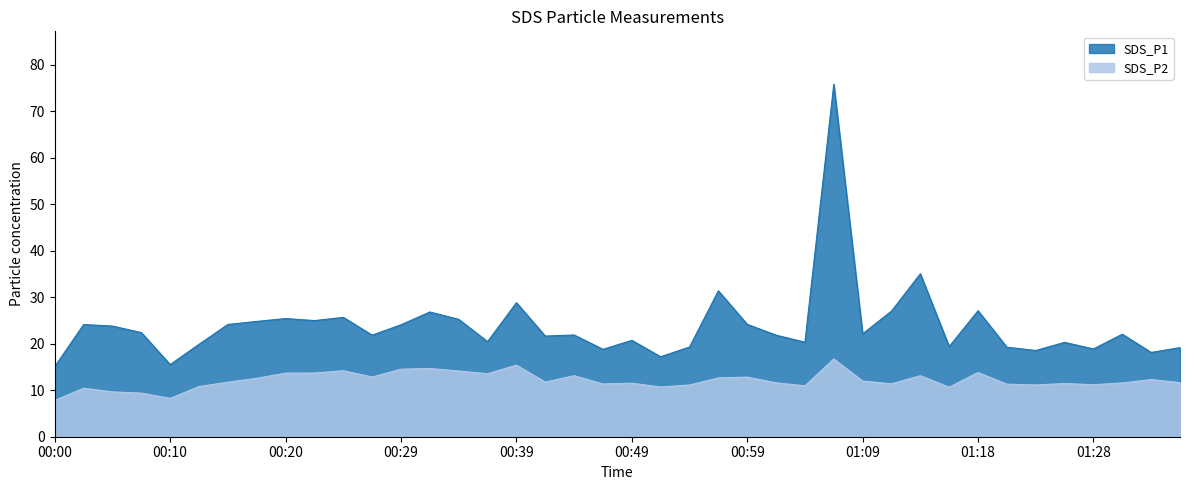

What position from the left is 01:26?

36